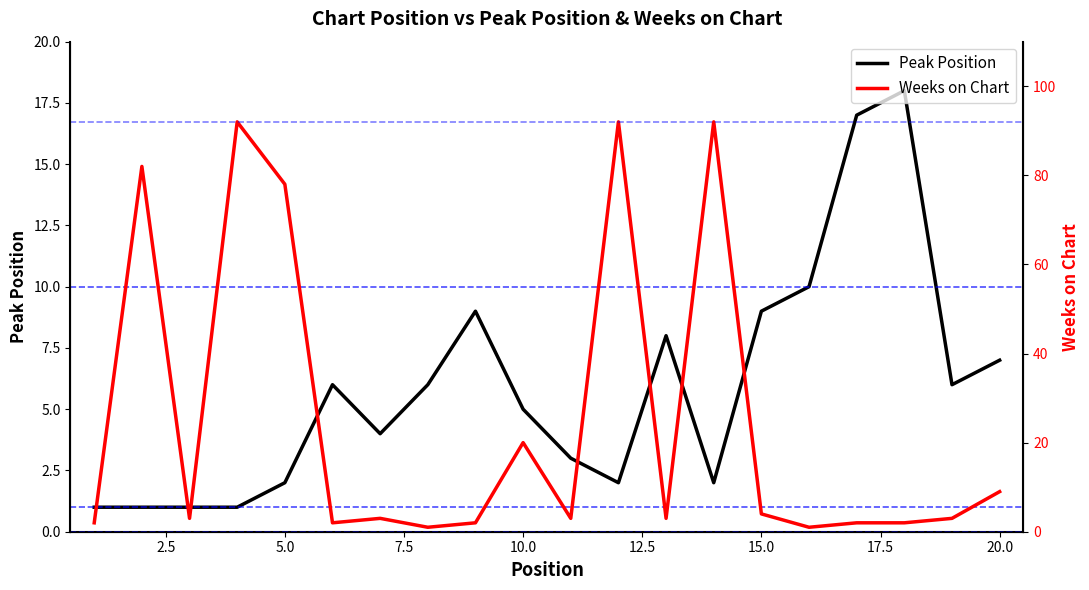

The value of Peak Position at 10.0 is 5. True or false?

True